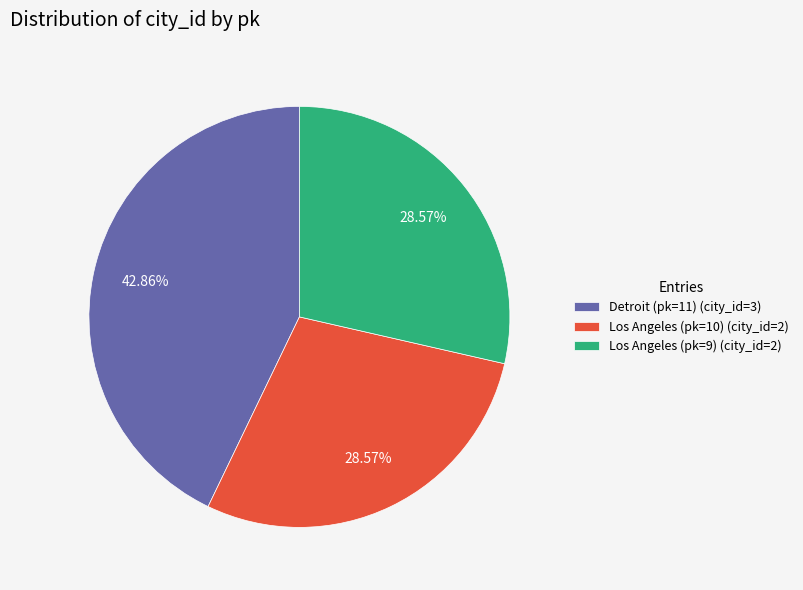

What portion of the pie excludes Los Angeles (pk=10)?

71.4%